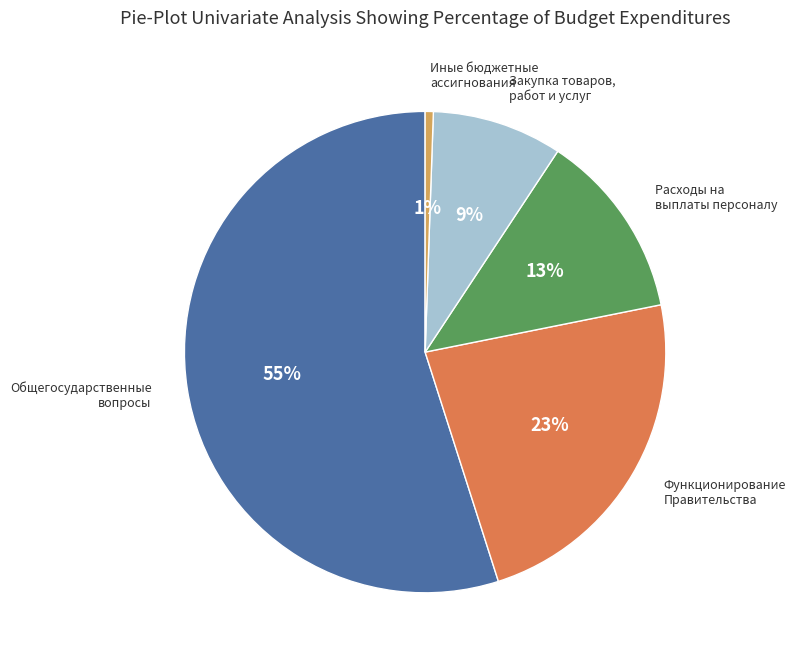

Is there any slice that represents more than half of the pie?

Yes